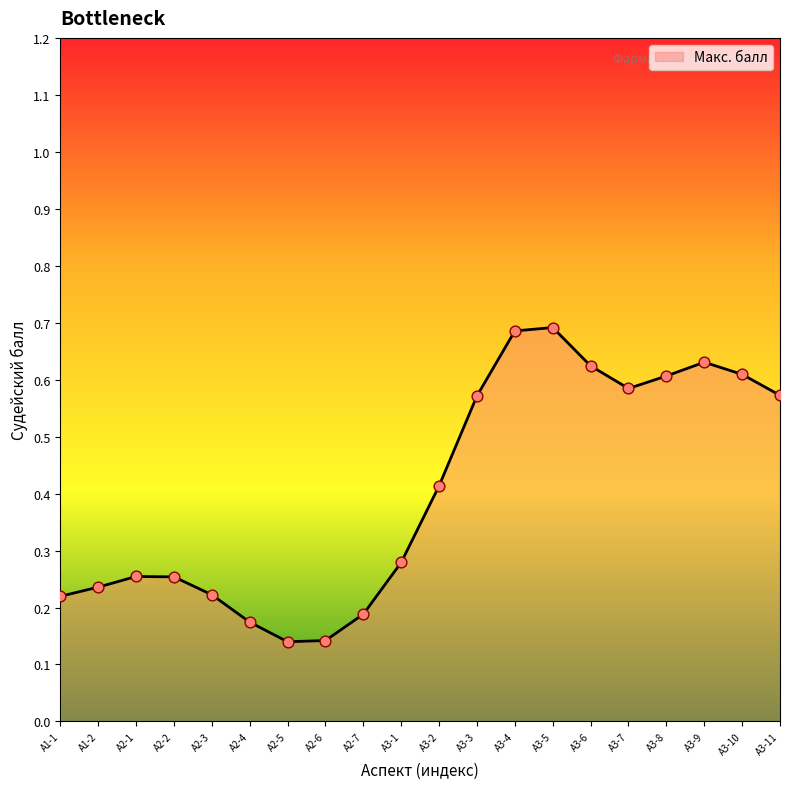

Which has a higher value, А3-9 or А3-8?

А3-9